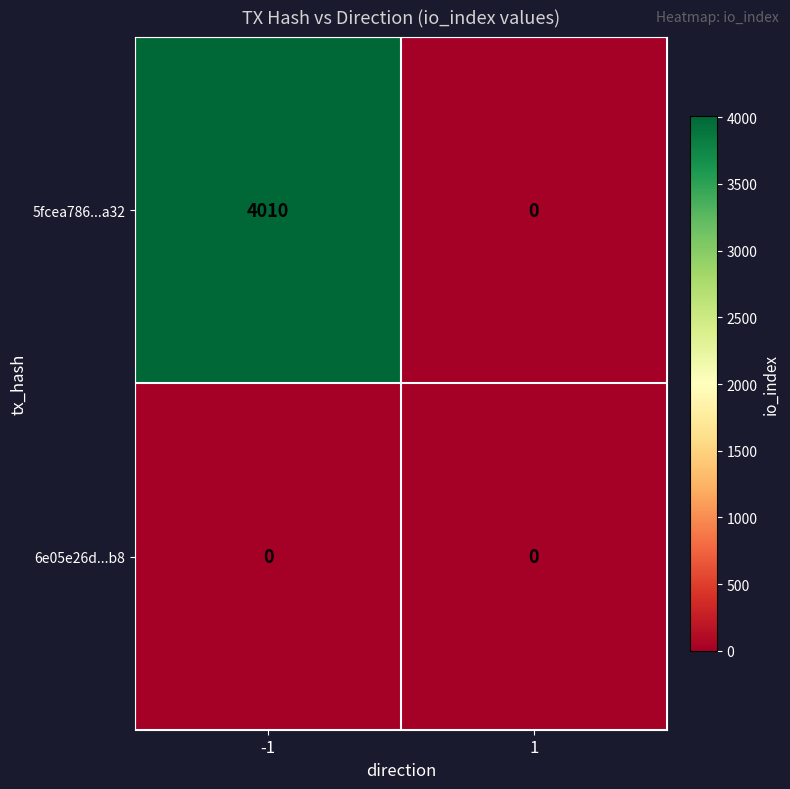

The value of 5fcea786...a32 at -1 is 4010. True or false?

True